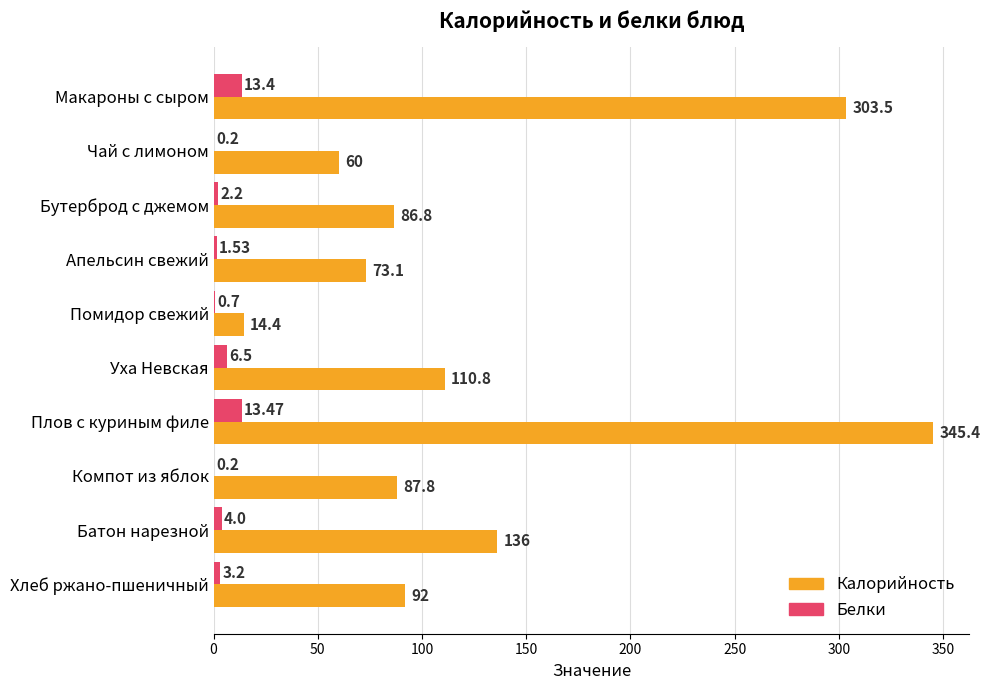

Which category has the highest value in the Калорийность series?

Плов с куриным филе